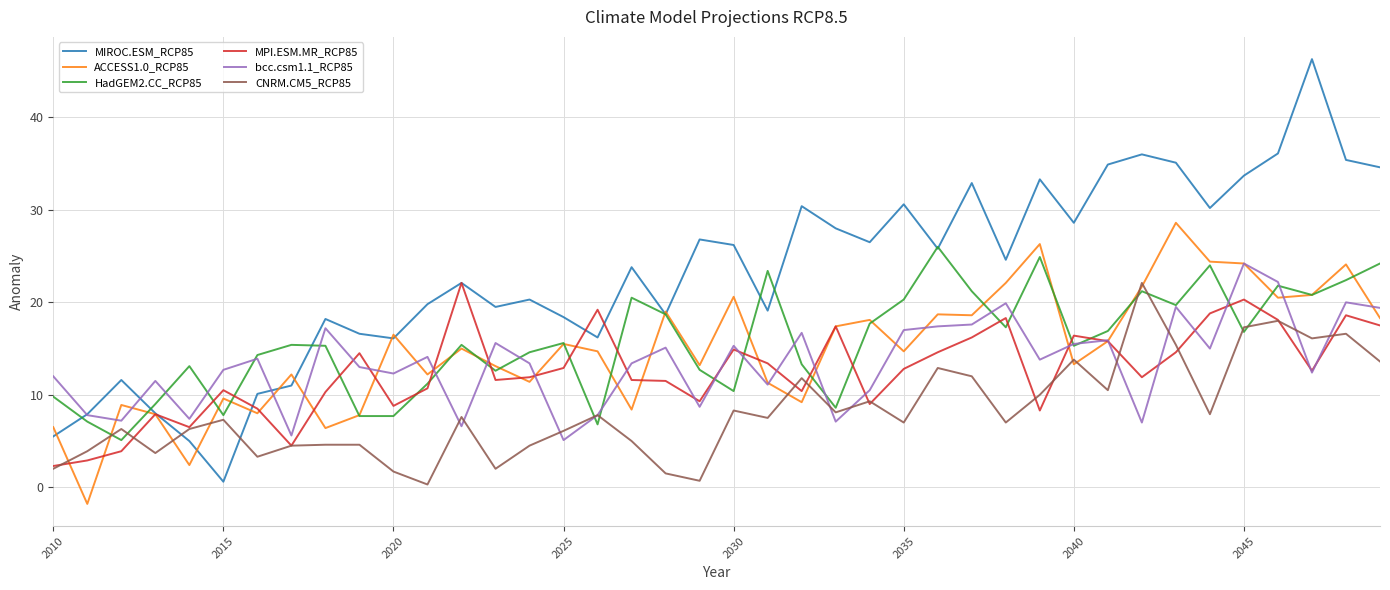

Which series has the widest spread of values?

MIROC.ESM_RCP85